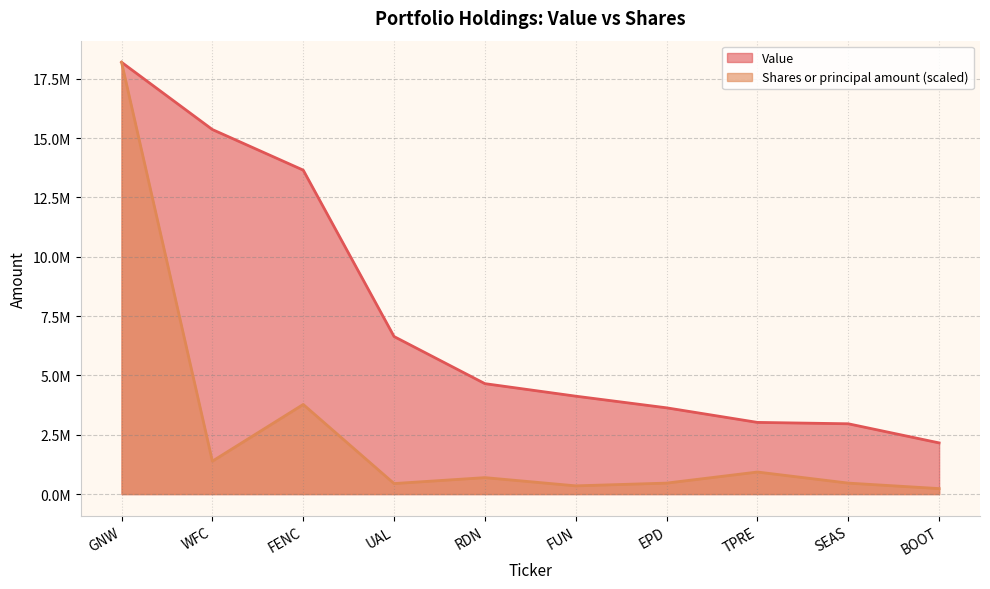

What is the smallest value displayed?

231001.9